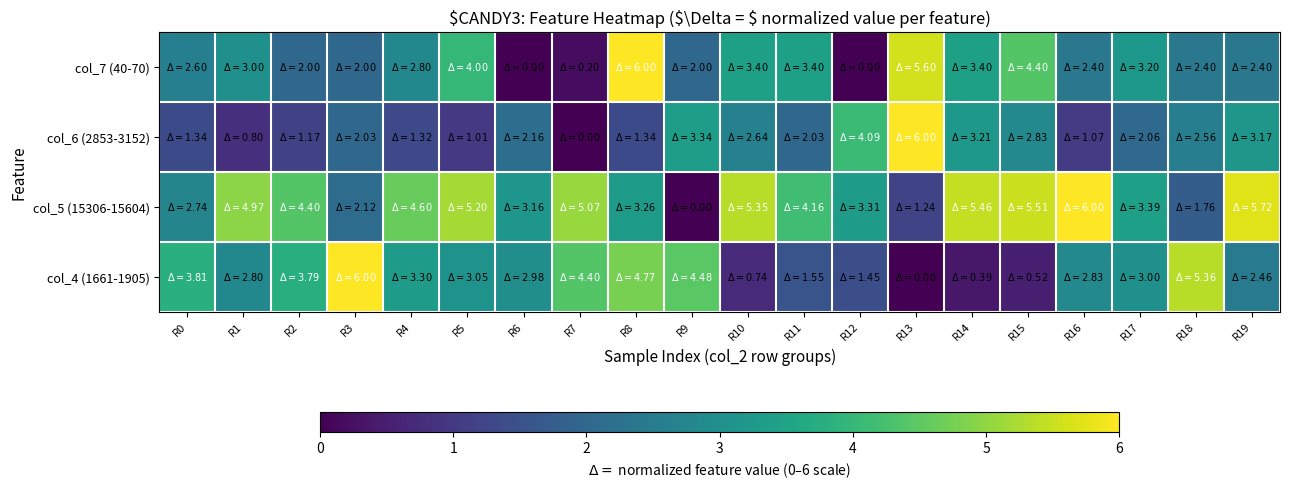

Which label corresponds to the smallest value in the chart?

R6